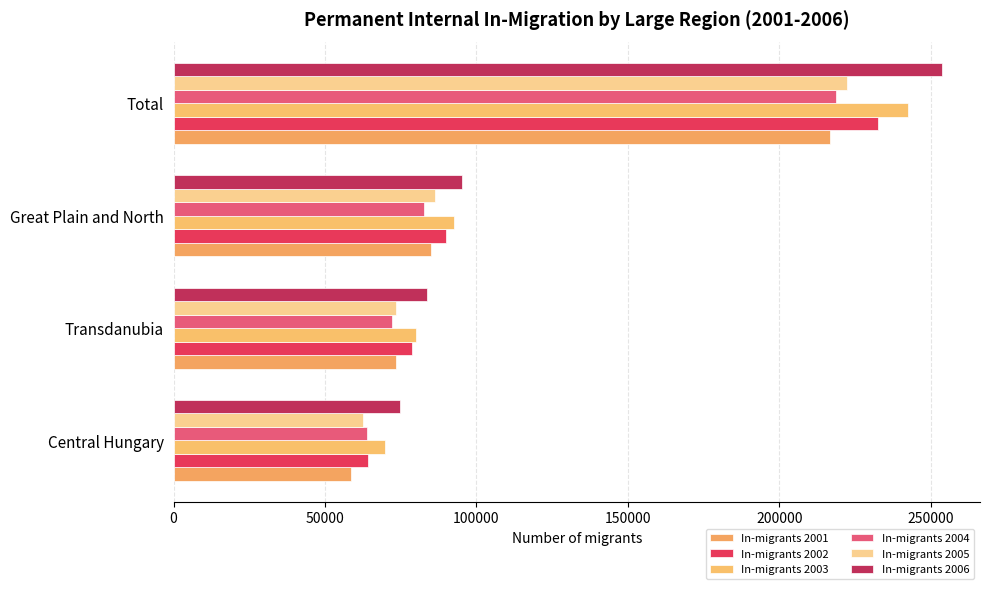

Reading left to right, transcribe all the data shown in this chart.

In-migrants 2001: 58511	73274	85068	216853
In-migrants 2002: 64034	78614	90069	232717
In-migrants 2003: 69950	80111	92476	242537
In-migrants 2004: 63928	72033	82606	218567
In-migrants 2005: 62525	73528	86222	222275
In-migrants 2006: 74833	83551	95178	253562